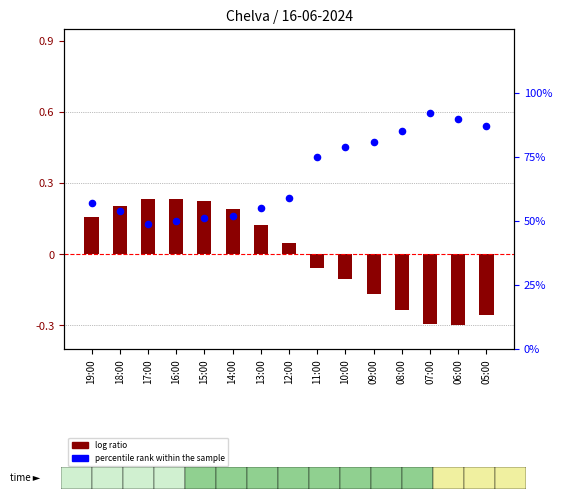

Which series has the largest total across all categories?

percentile rank within the sample